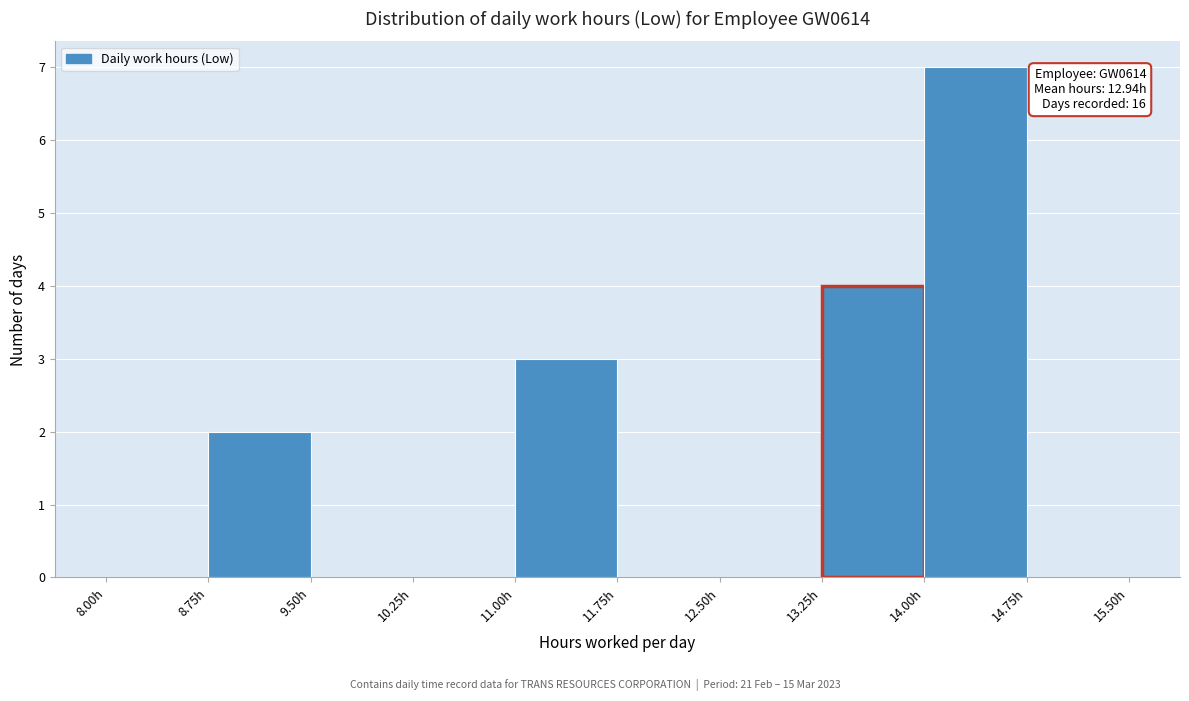

Over which range of the x-axis is the bar tallest?

14.00 to 14.75